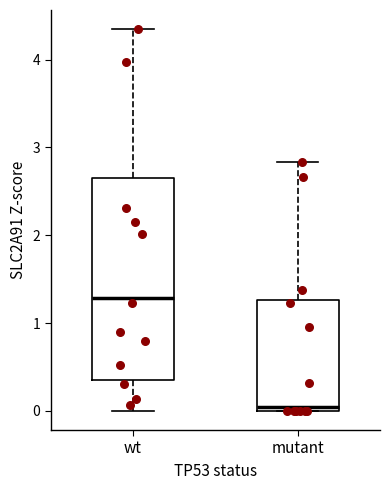

Where is the lower edge of the box for mutant on the y-axis? The values are not printed on the chart, so give them approximately, as read against the axis.

0.0